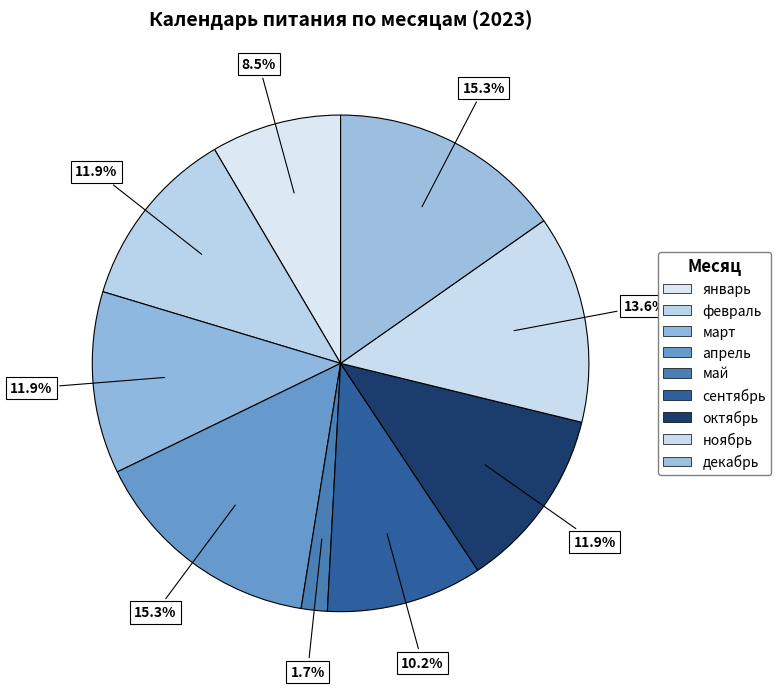

How many segments does this pie chart have?

9